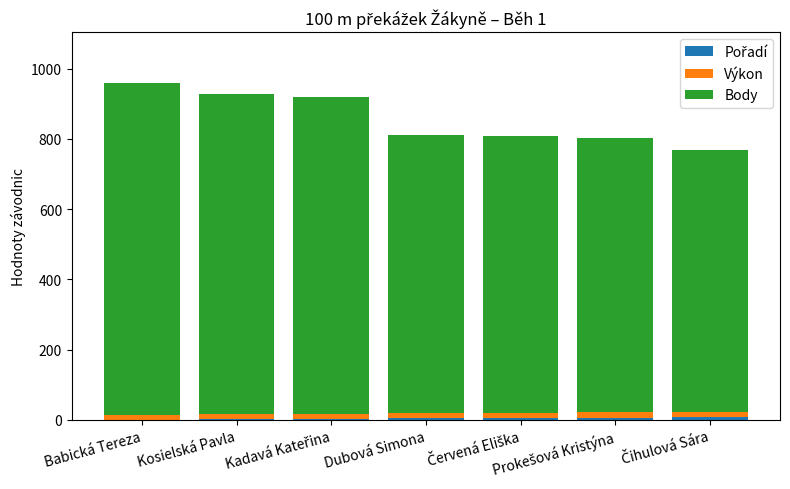

What position from the right is Kosielská Pavla?

6